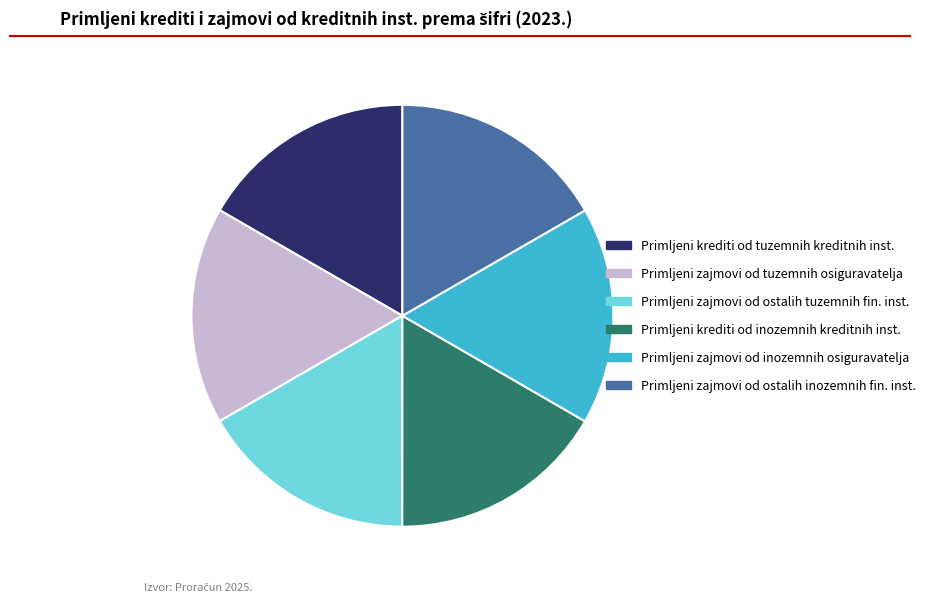

Is there a majority slice in this chart?

No